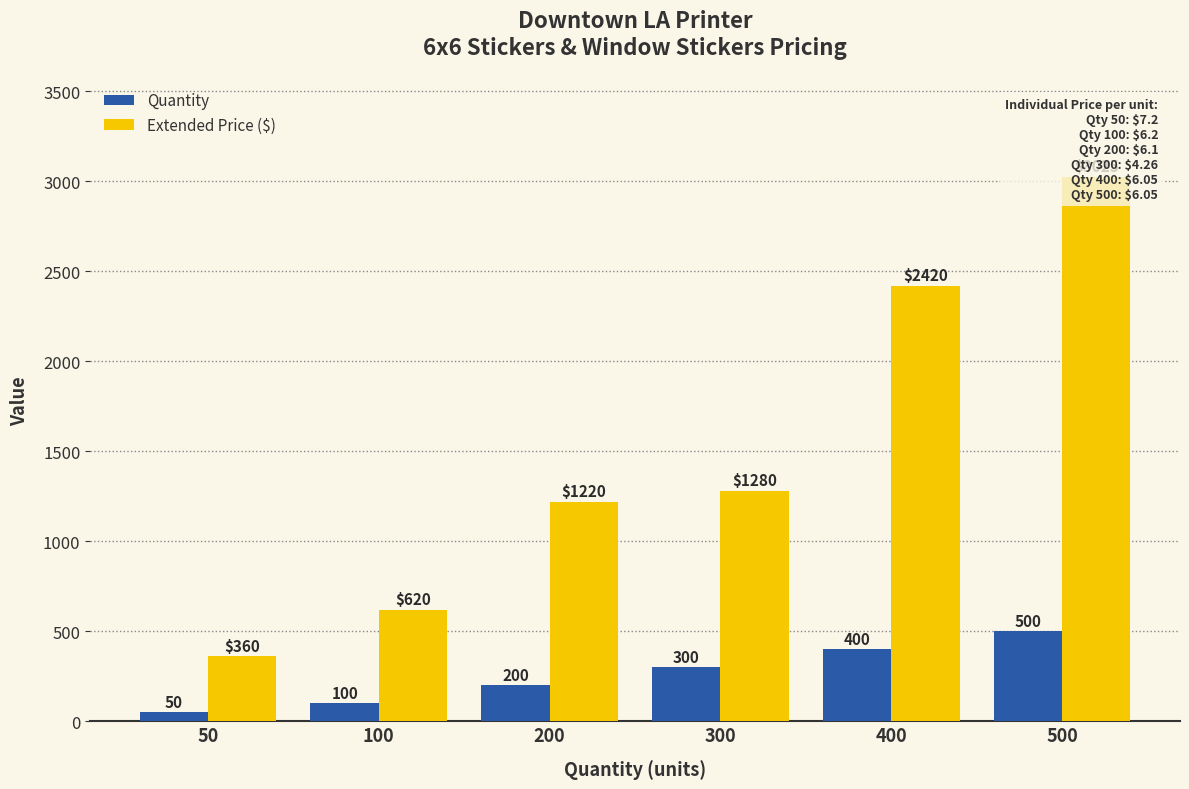

The Quantity series shows 71 at 50. True or false?

False